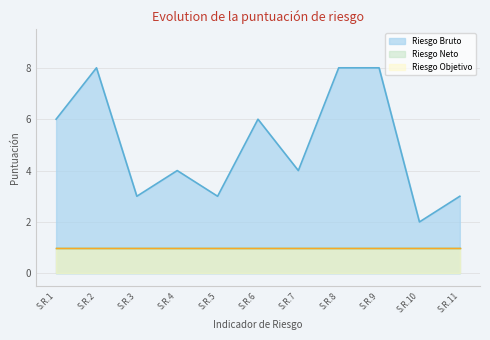

What is the value of the Riesgo Bruto point at the 1st from the left?

6